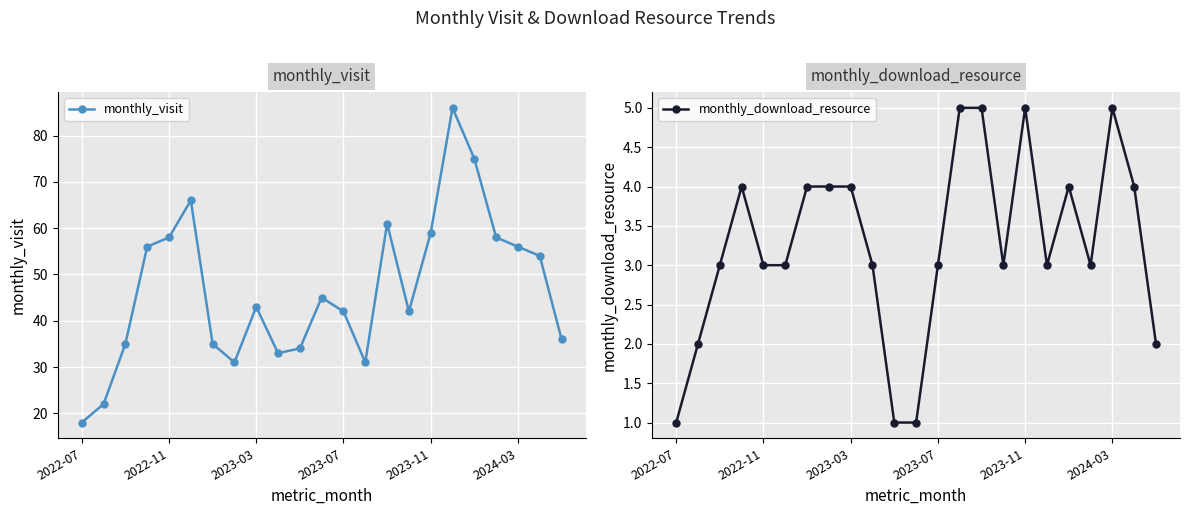

Which series has the largest total across all categories?

monthly_visit